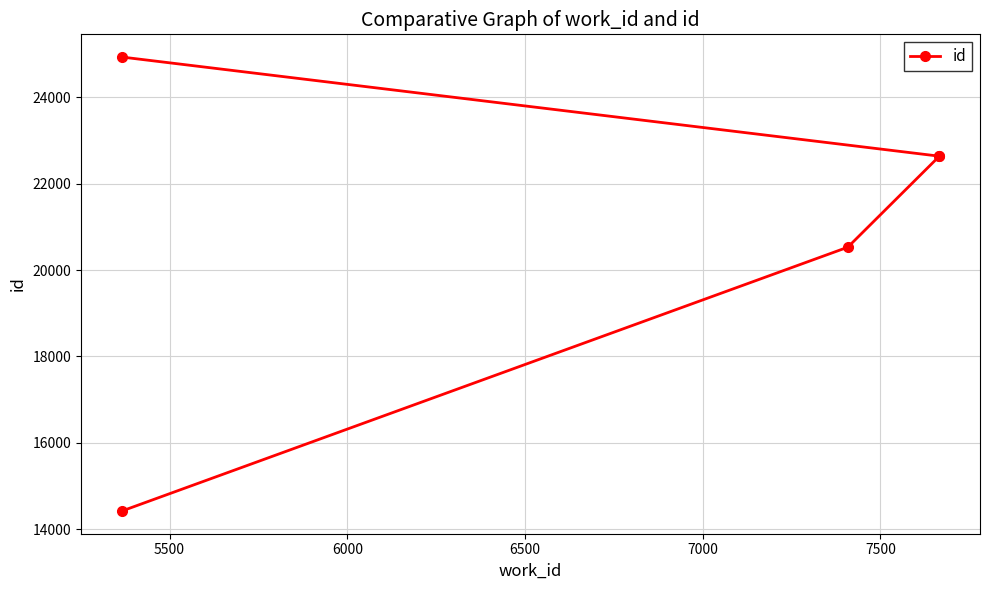

How many data points are less than 22628?

2